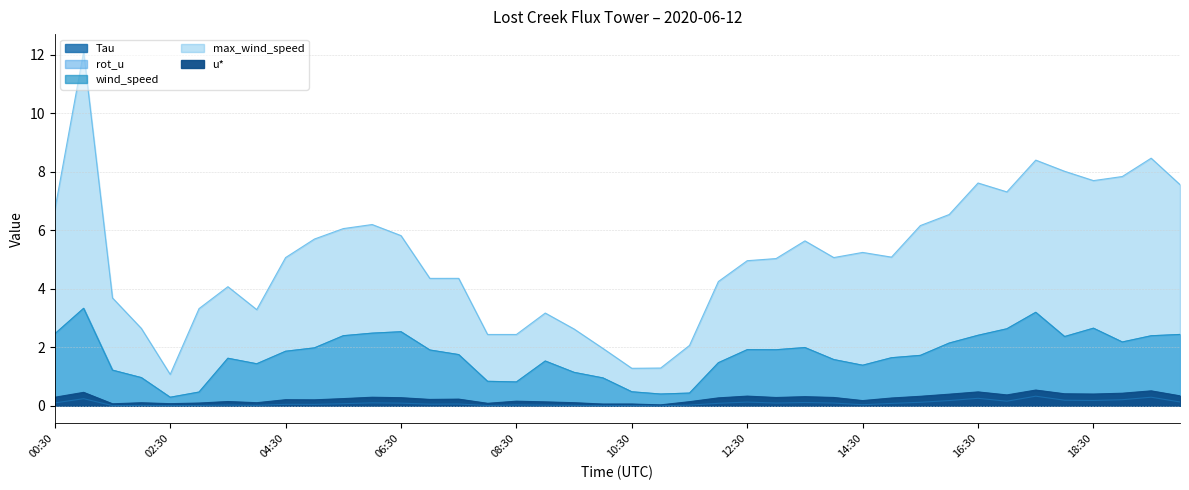

At which label does wind_speed first exceed 1?

00:30